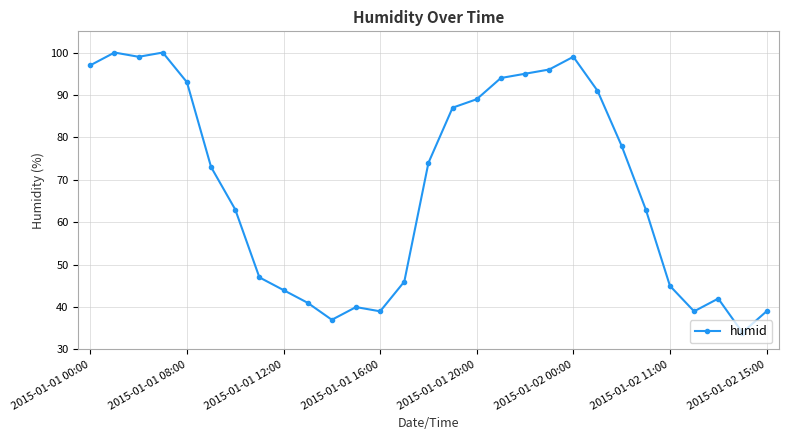

Does the chart have visible grid lines?

Yes